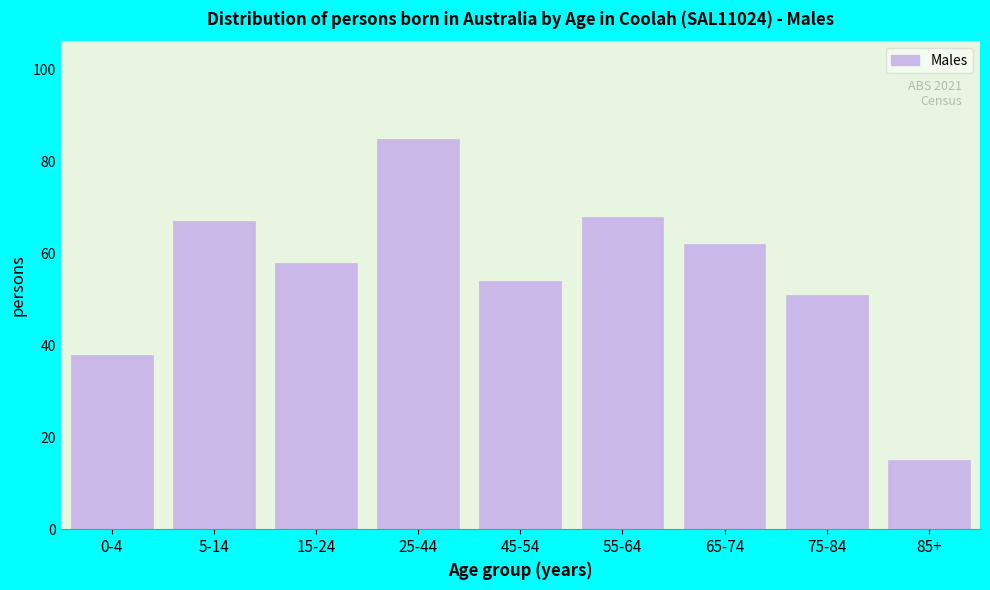

Reading left to right, extract all data points from this chart.

38	67	58	85	54	68	62	51	15